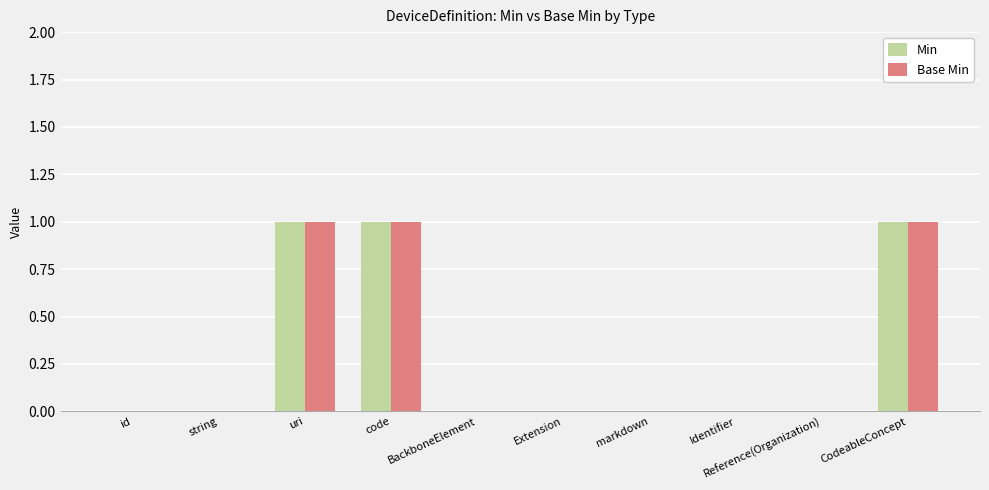

The value of Base Min at id is 1. True or false?

False